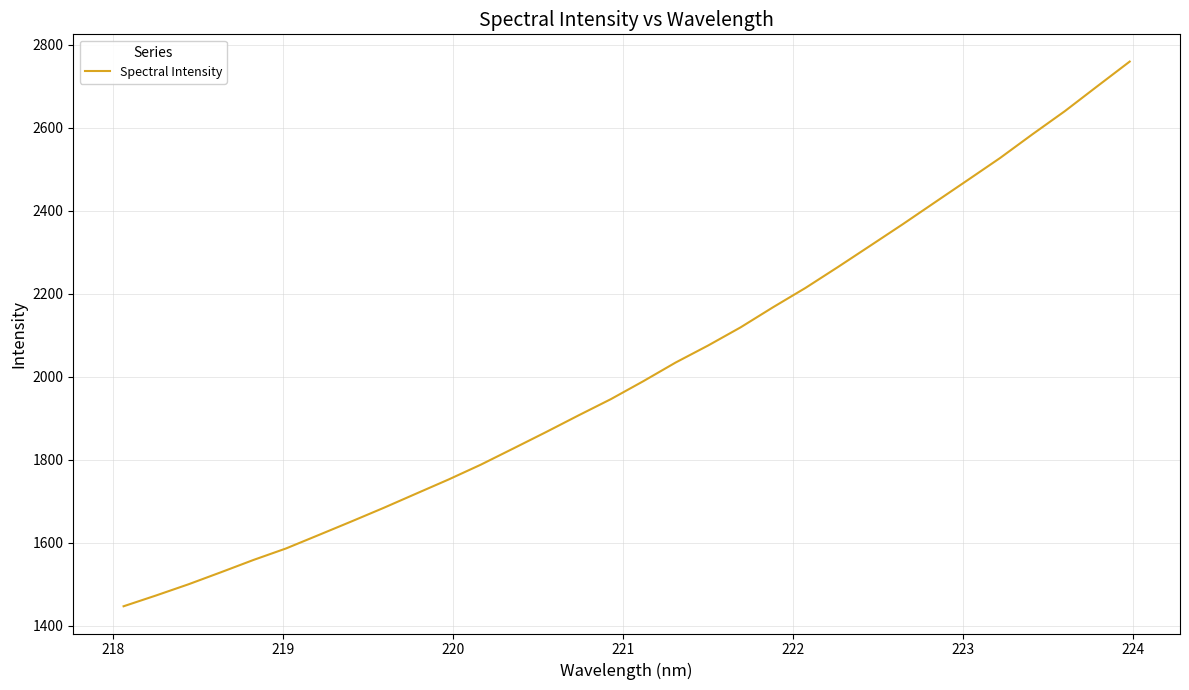

What is the maximum value shown in the chart?

2759.9